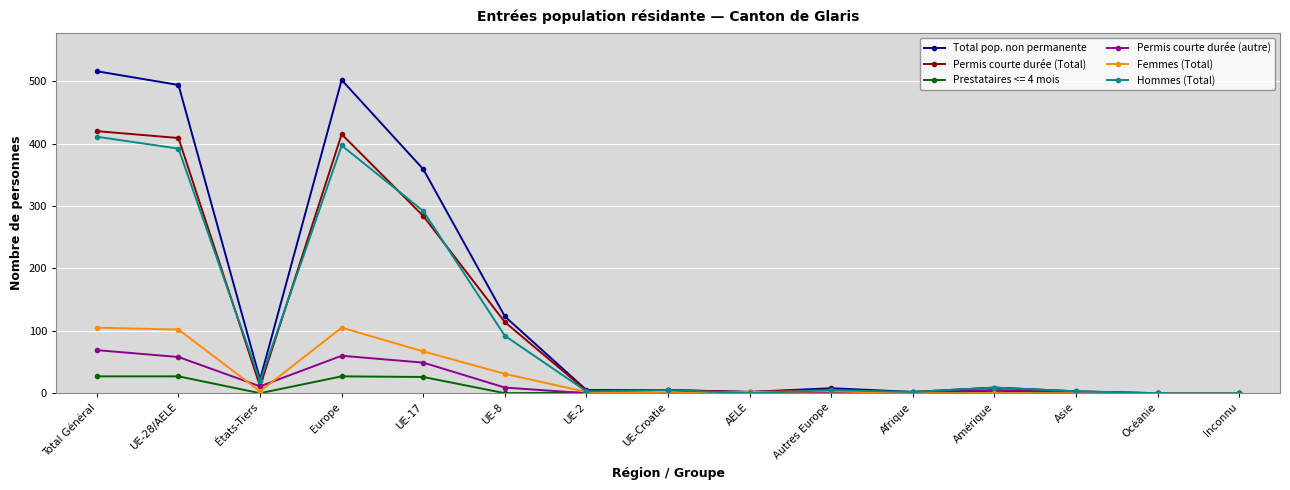

What is the label of the 12th point from the left?

Amérique